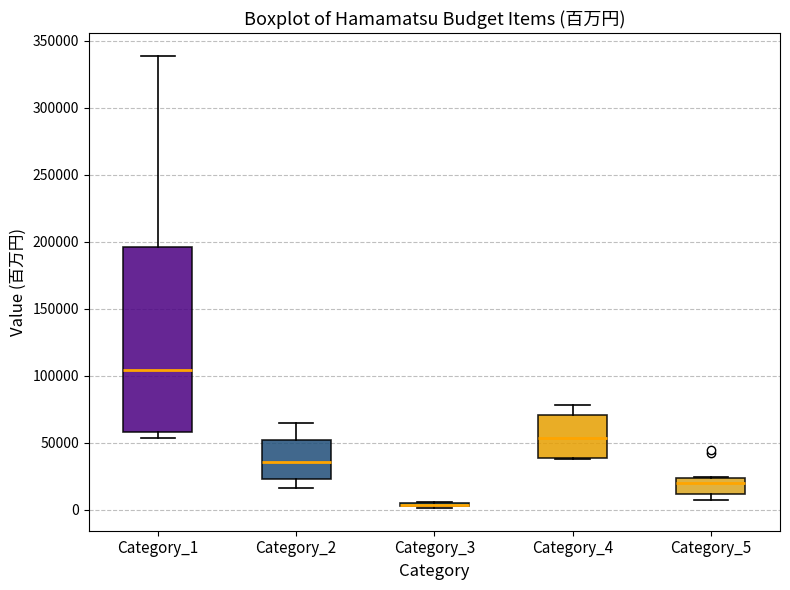

Reading left to right, read every box against the y-axis: the position of its median line, the range the box covers, and the ends of its whiskers. The values are not printed on the chart, so give them approximately, as read against the axis.

Category_1: median 105000, box 60000 to 195000, whiskers 55000 to 340000
Category_2: median 35000, box 25000 to 50000, whiskers 15000 to 65000
Category_3: box collapsed to a line at 5000, whiskers 0 to 5000
Category_4: median 55000, box 40000 to 70000, whiskers 40000 to 80000
Category_5: median 20000, box 10000 to 25000, whiskers 5000 to 25000